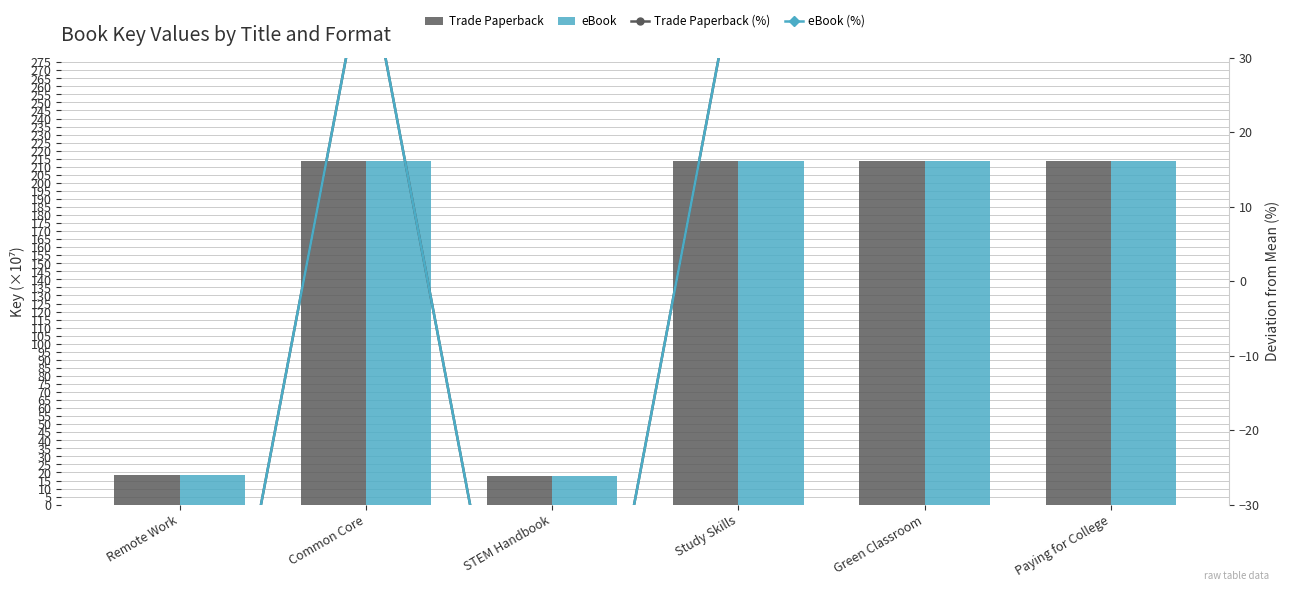

The Trade Paperback series shows 18.7 at Remote Work. True or false?

True